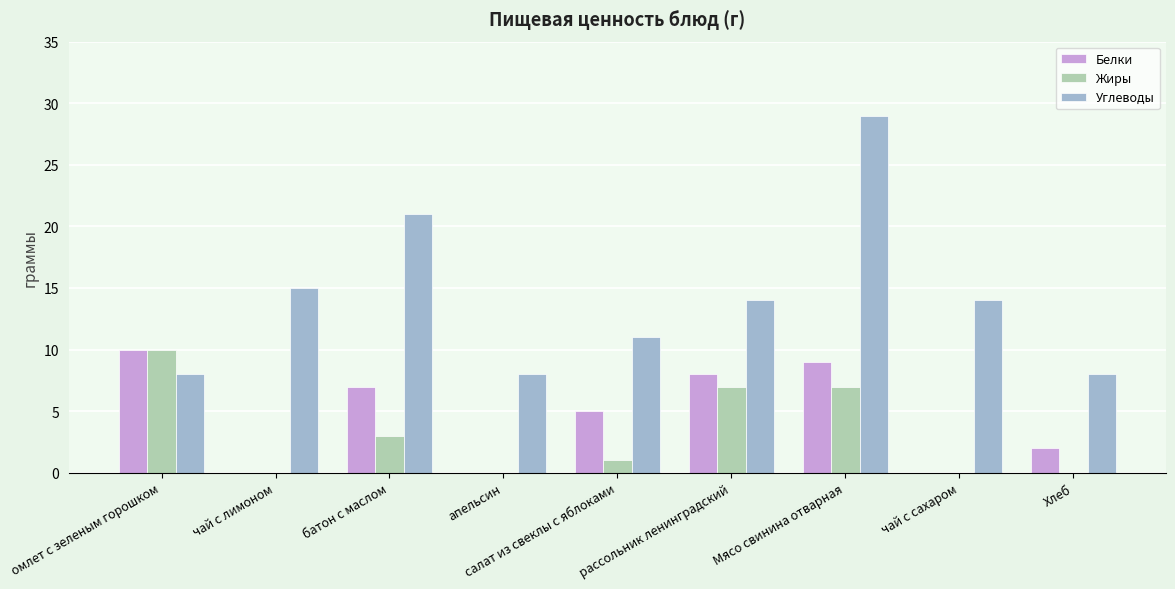

True or false: Углеводы has a value of 11 at батон с маслом.

False